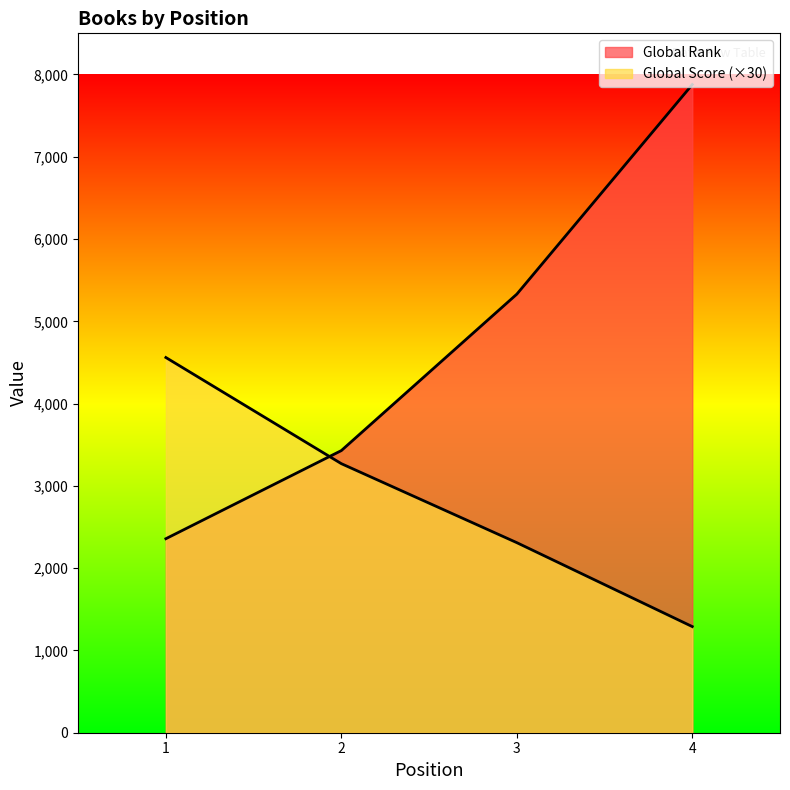

Is it true that Global Score equals 5992 at 1?

False